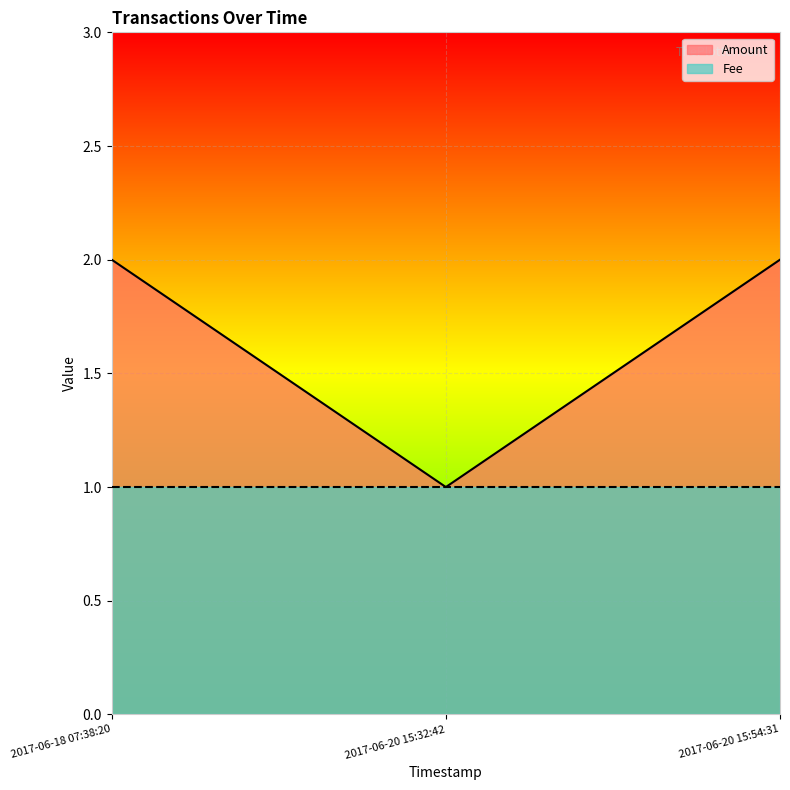

Approximately how many times larger is the value at 2017-06-20 15:54:31 compared to 2017-06-20 15:32:42?

2.0